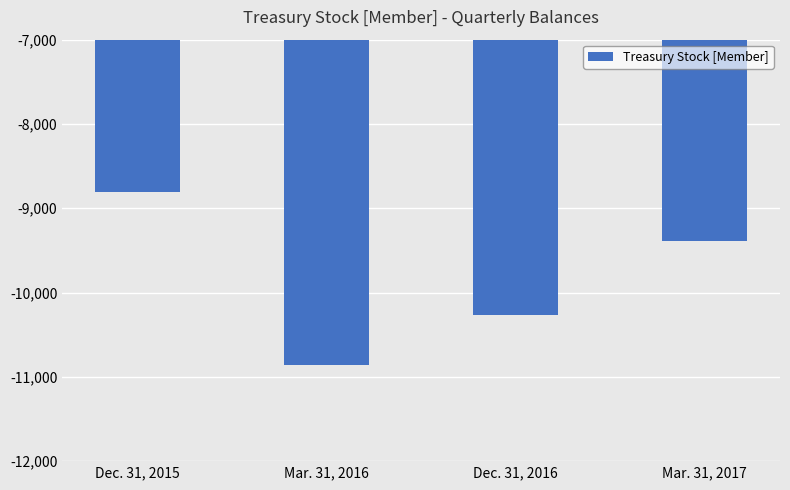

Reading left to right, transcribe all the data shown in this chart.

Dec. 31, 2015=-8804	Mar. 31, 2016=-10854	Dec. 31, 2016=-10269	Mar. 31, 2017=-9390